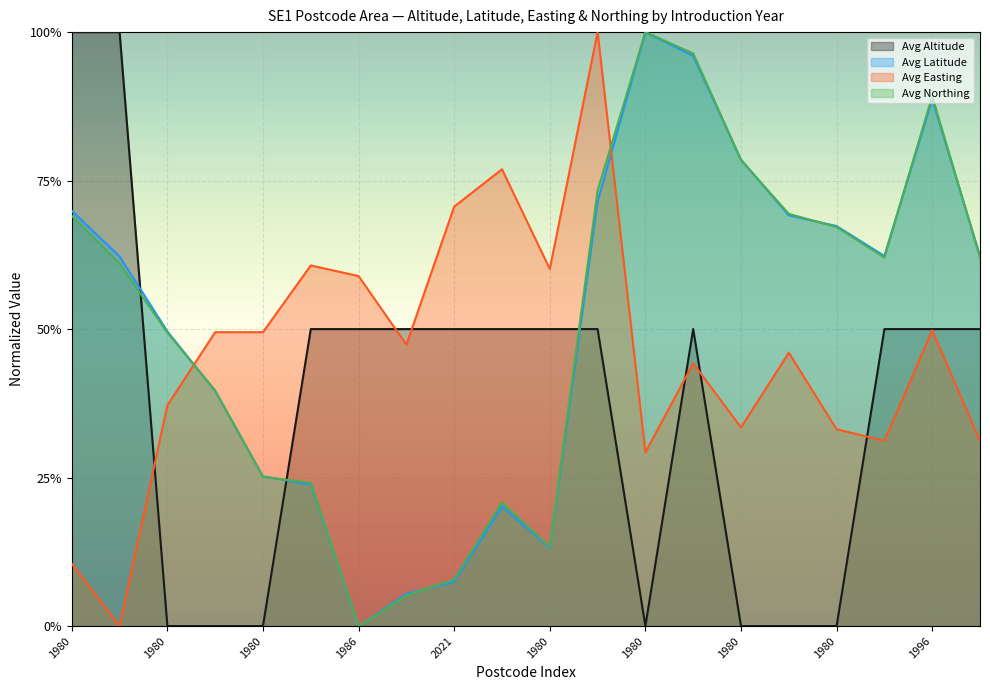

Which category has the highest value across all series?

1980